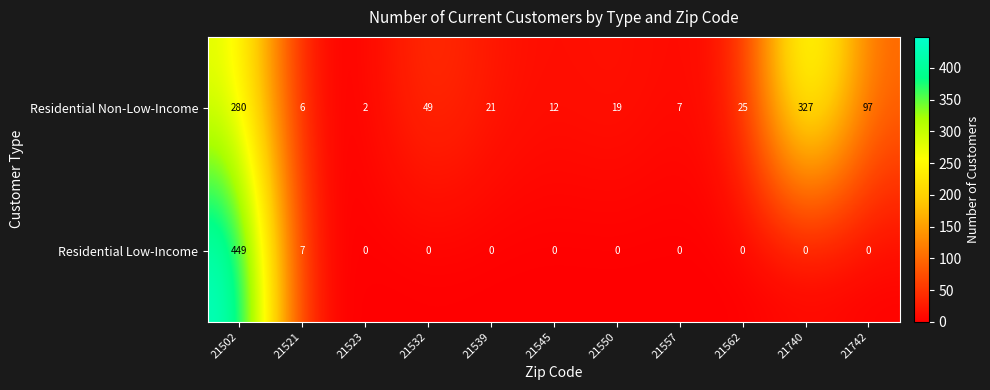

What is the difference between the maximum and second lowest values in the Residential Non-Low-Income series?

321